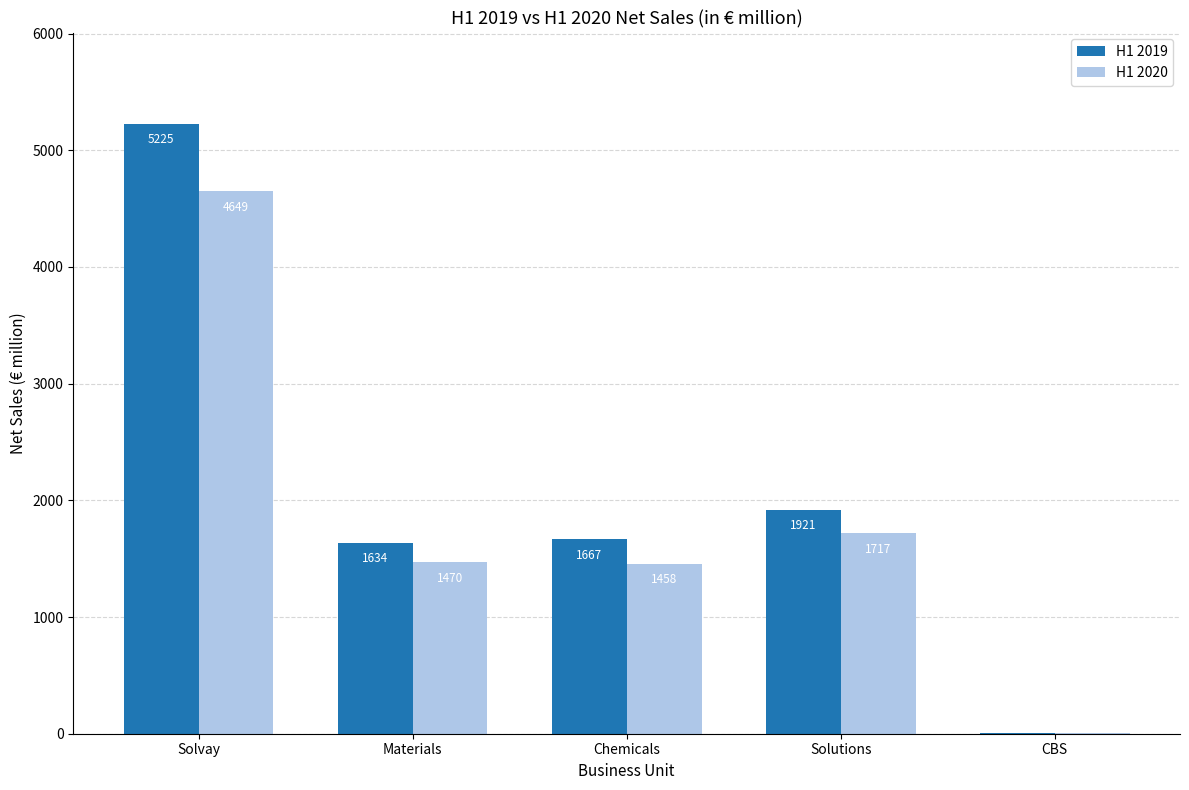

Which series has the widest spread of values?

H1 2019